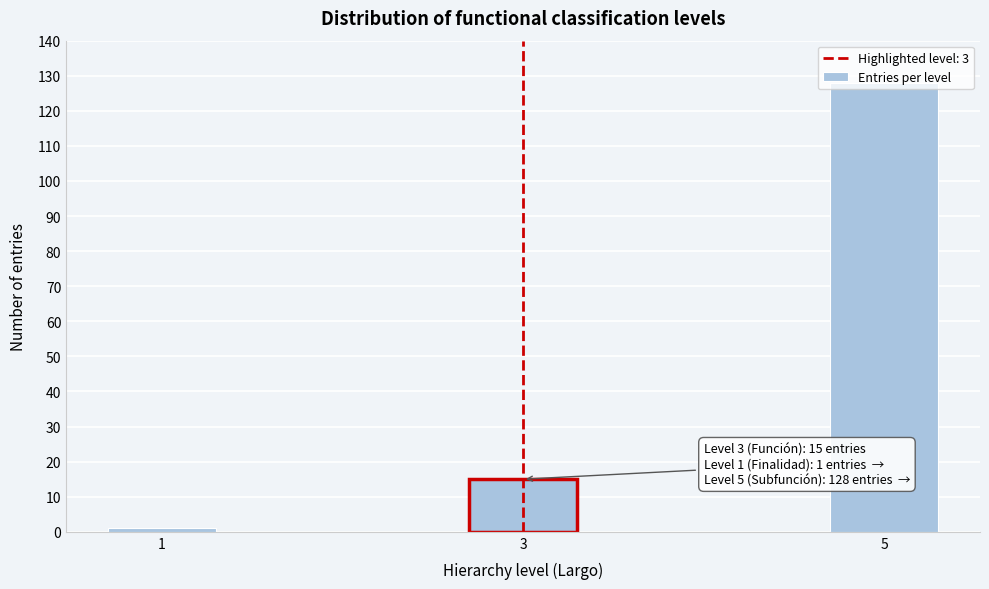

Is it true that the value at 3 is 15?

True